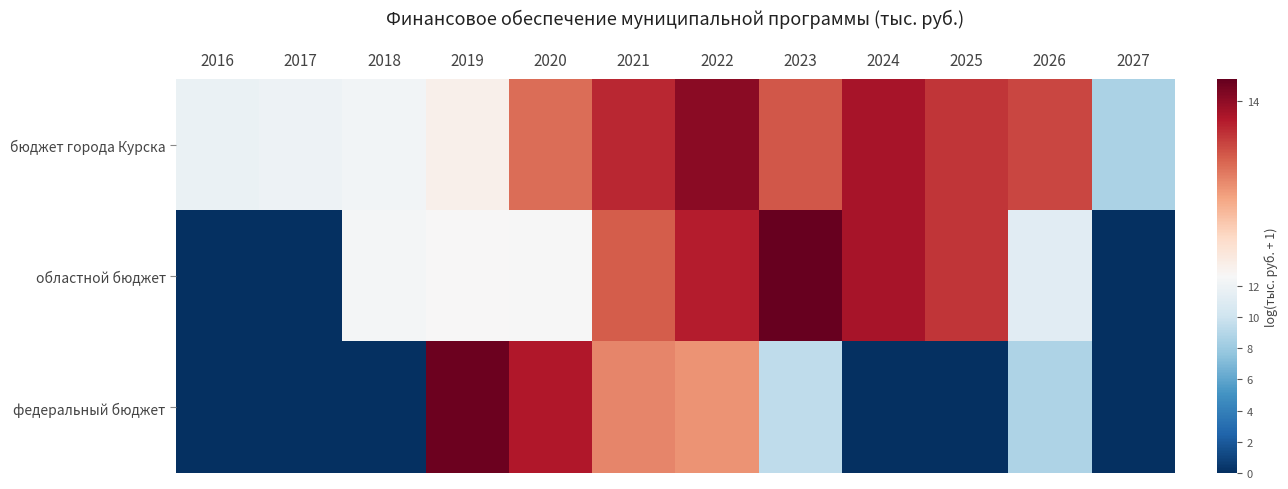

Which series has the widest spread of values?

областной бюджет